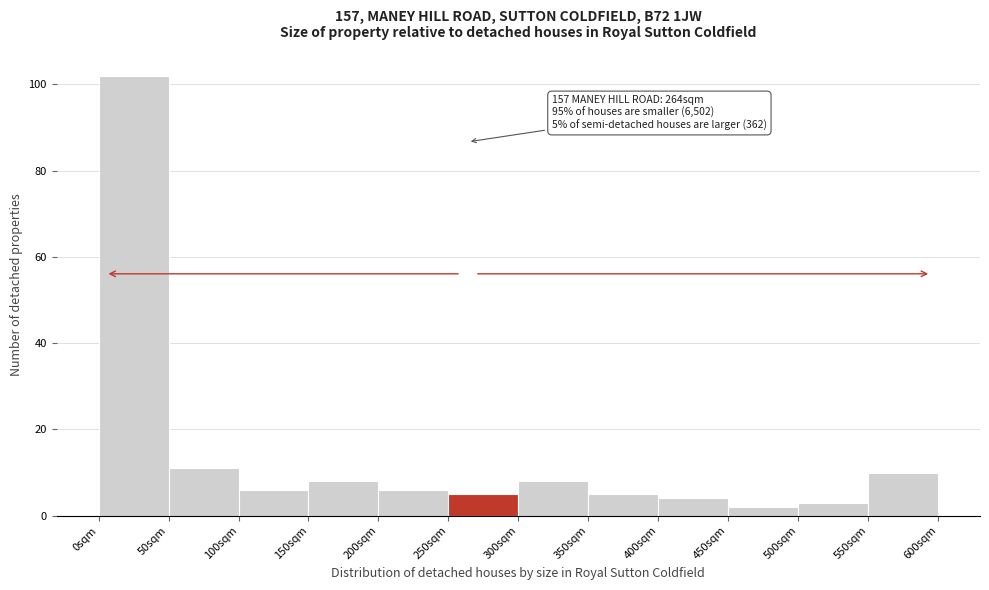

Which range on the x-axis has the tallest bar?

0 to 50